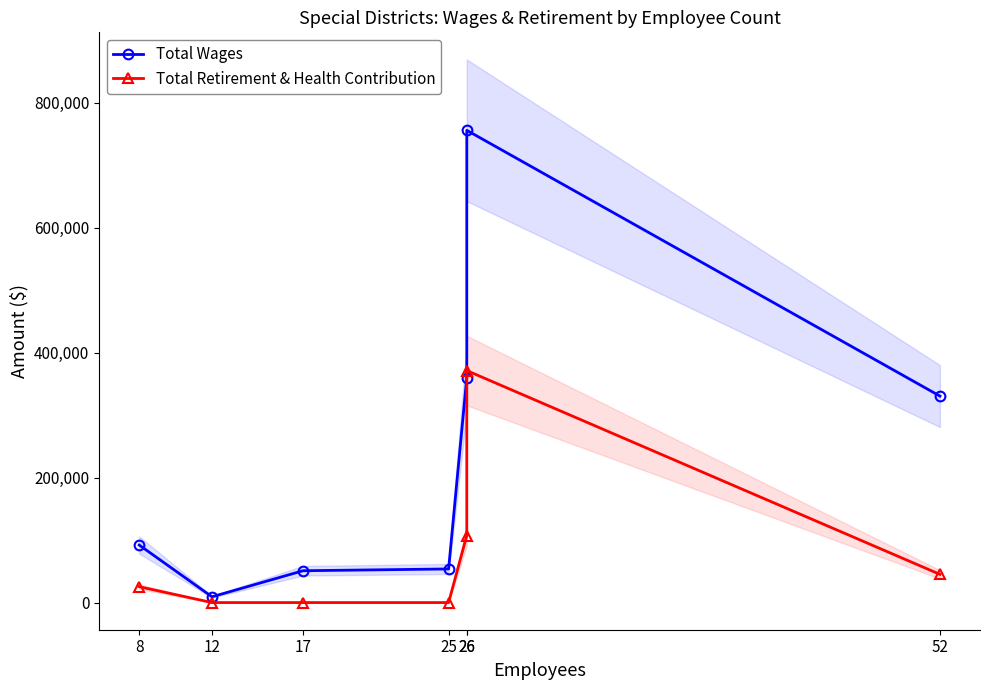

At which category is the sum across all series the highest?

26